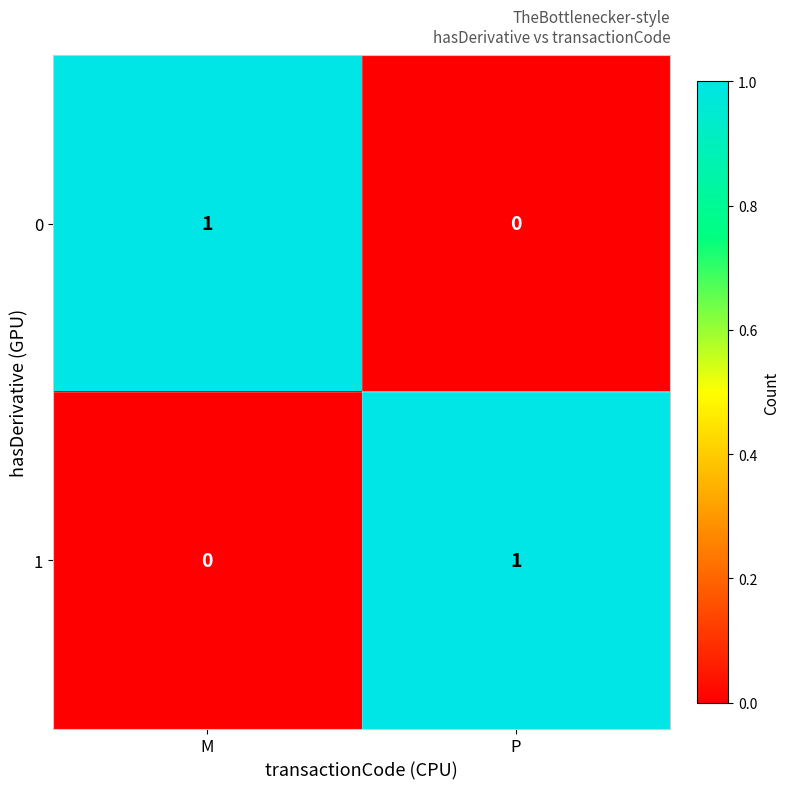

The value of 1 at P is 0. True or false?

False